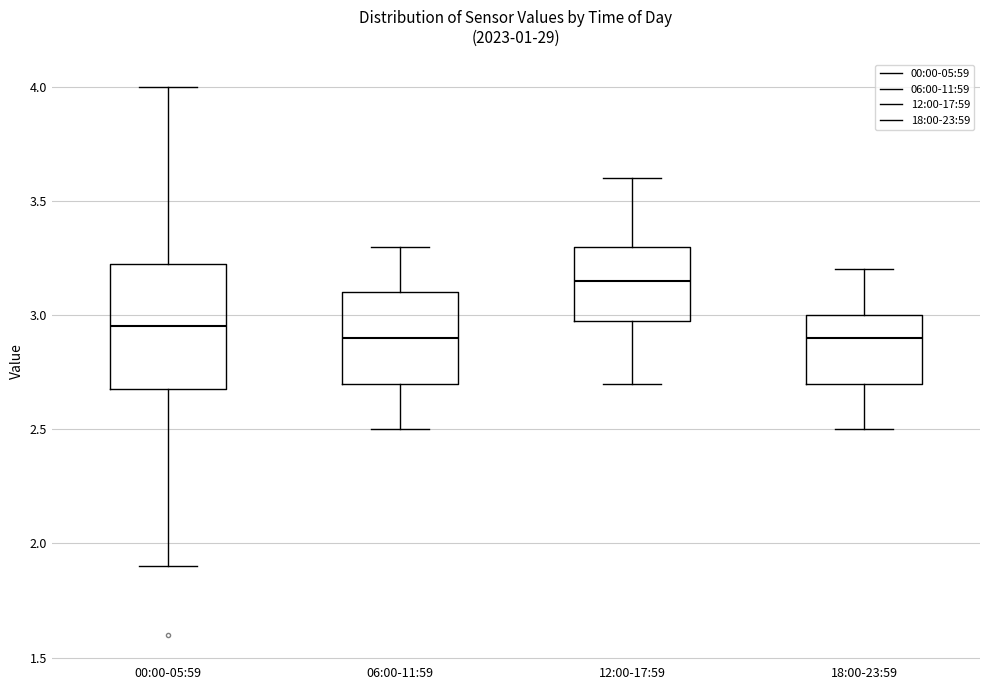

Where is the lower edge of the box for 00:00-05:59 on the y-axis? The values are not printed on the chart, so give them approximately, as read against the axis.

2.70